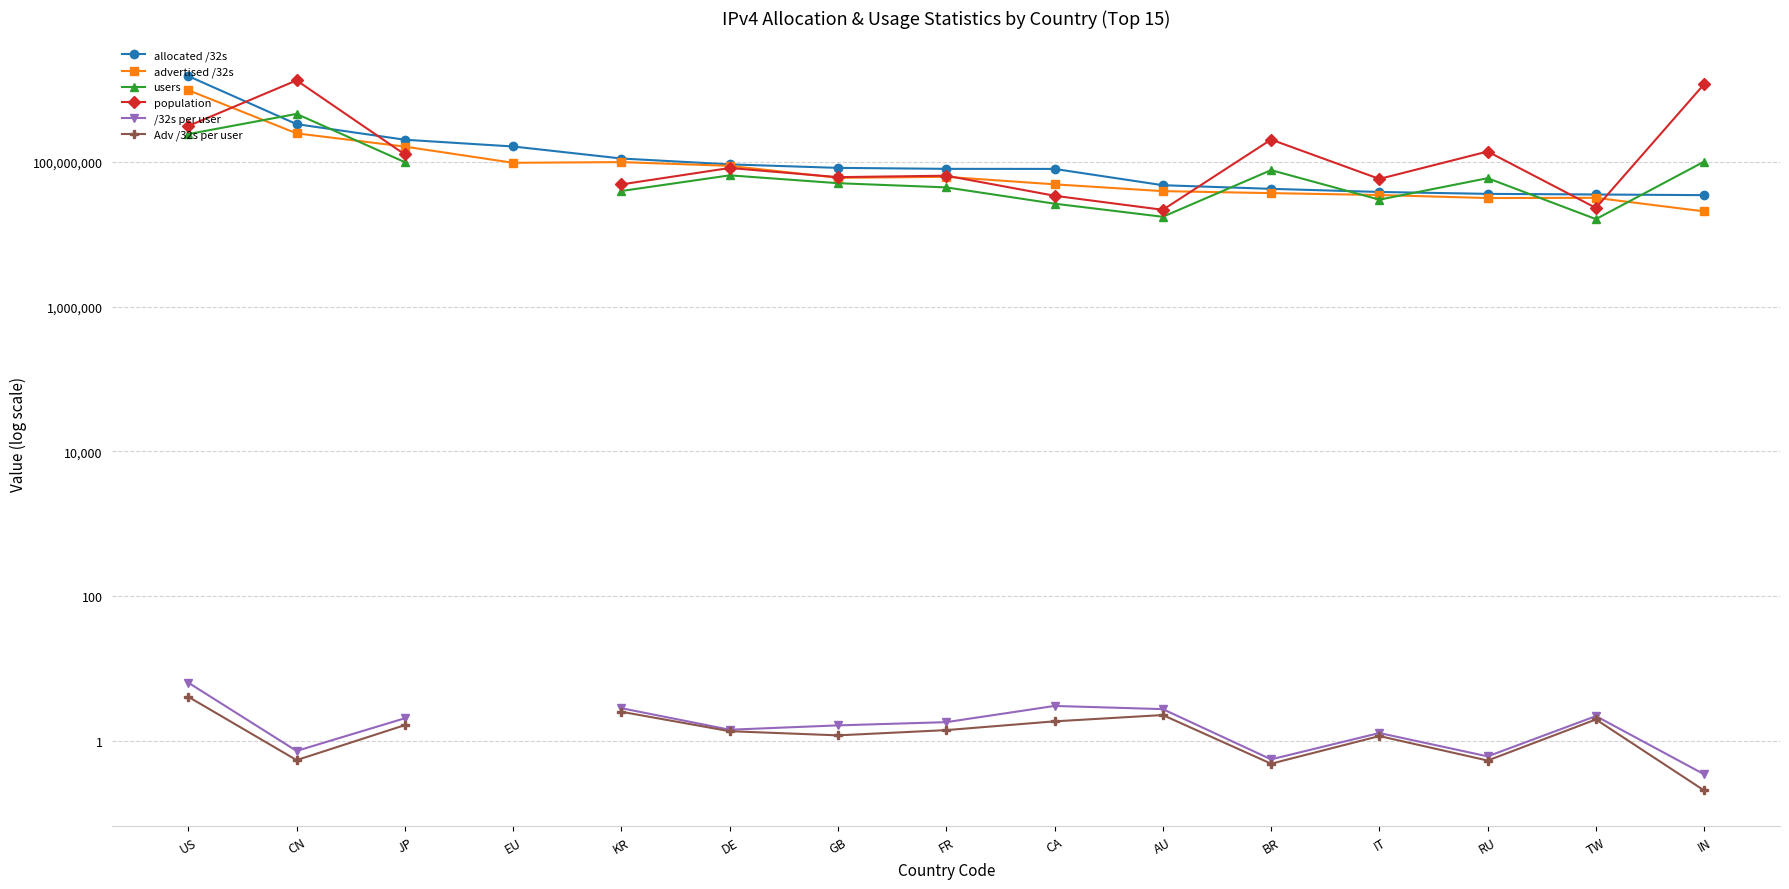

Which category has the highest value across all series?

US